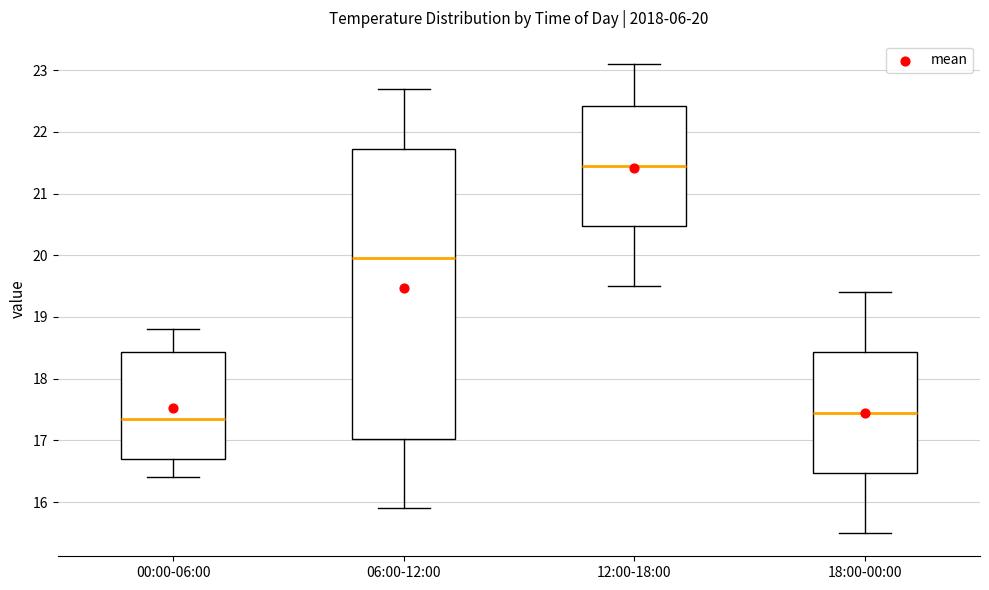

Comparing the boxes themselves (not the whiskers), which one is the tallest?

06:00-12:00